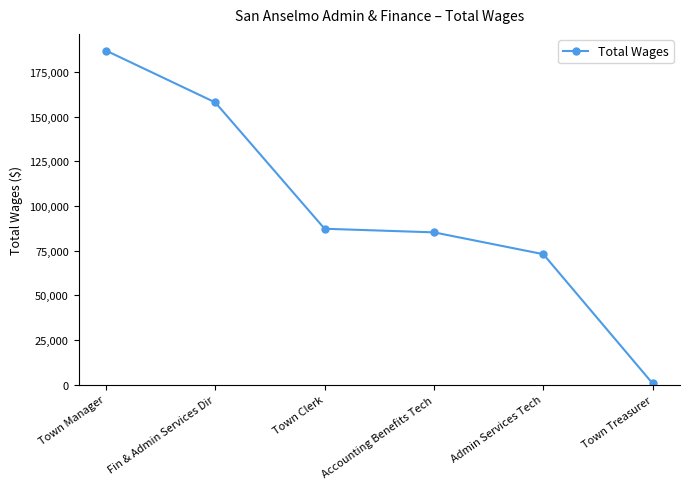

What is the label of the 2nd point from the left?

Fin & Admin Services Dir